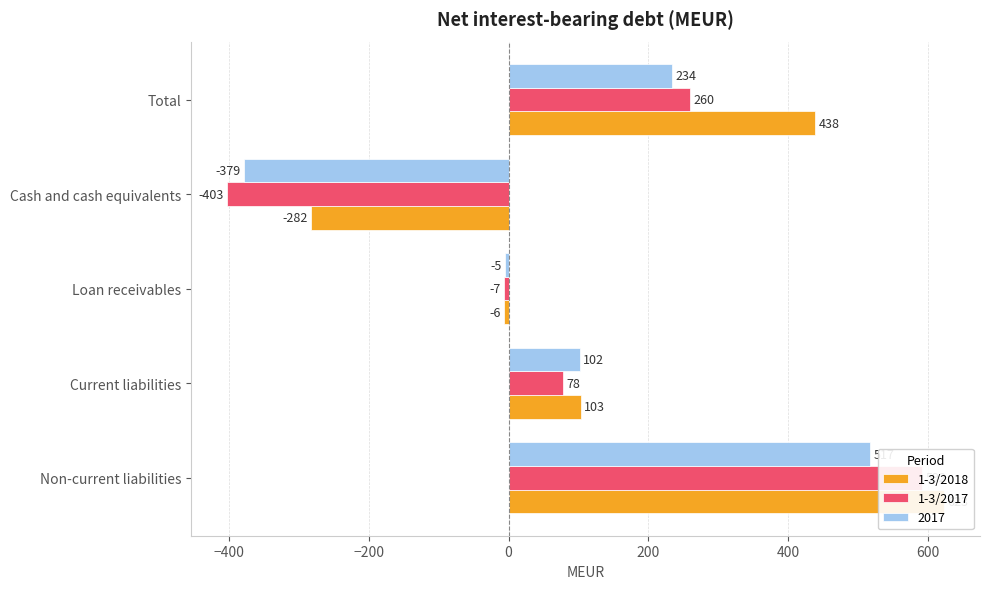

Which series has the largest range (max minus min)?

1-3/2017